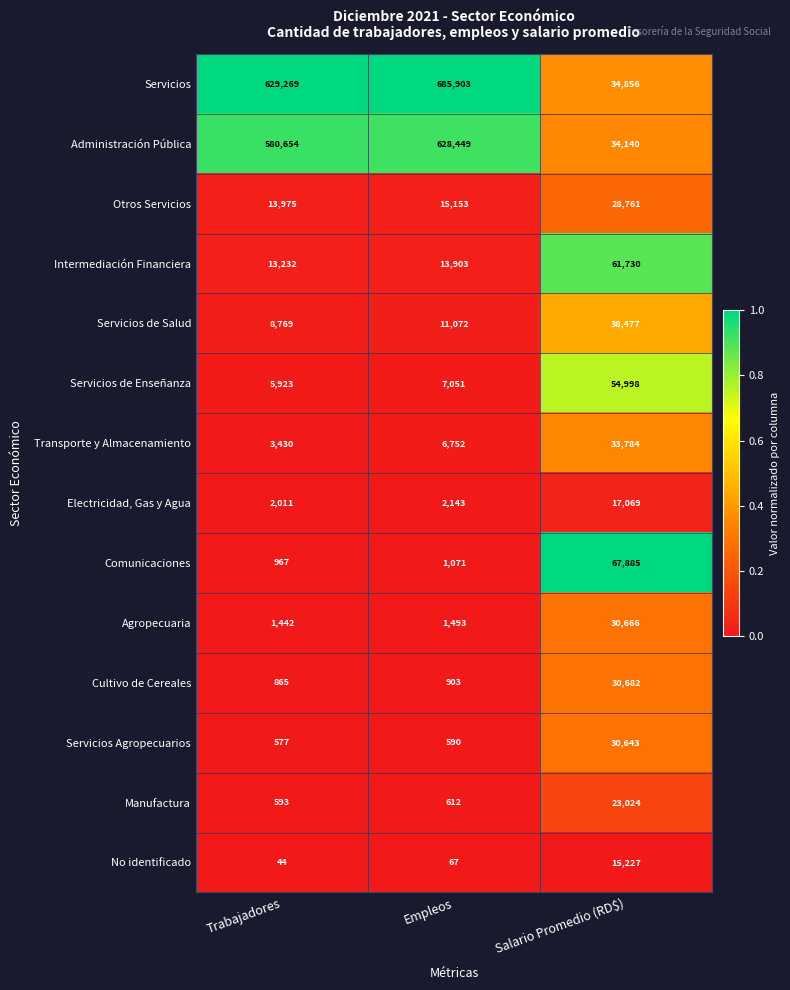

Rank the series at Empleos from highest to lowest value.

Servicios, Administración Pública, Otros Servicios, Intermediación Financiera, Servicios de Salud, Servicios de Enseñanza, Transporte y Almacenamiento, Electricidad, Gas y Agua, Agropecuaria, Comunicaciones, Cultivo de Cereales, Manufactura, Servicios Agropecuarios, No identificado